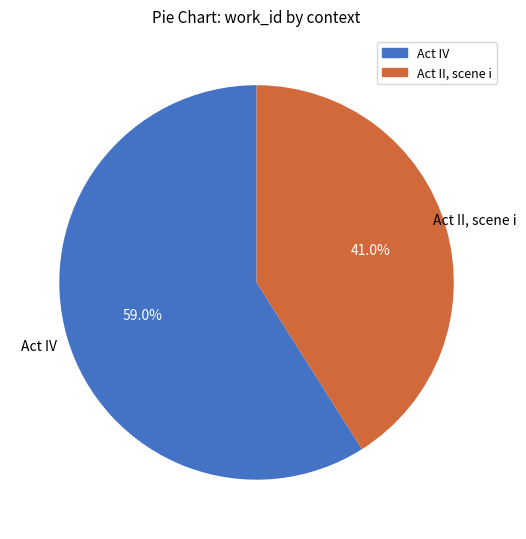

Between Act II, scene i and Act IV, which is larger?

Act IV